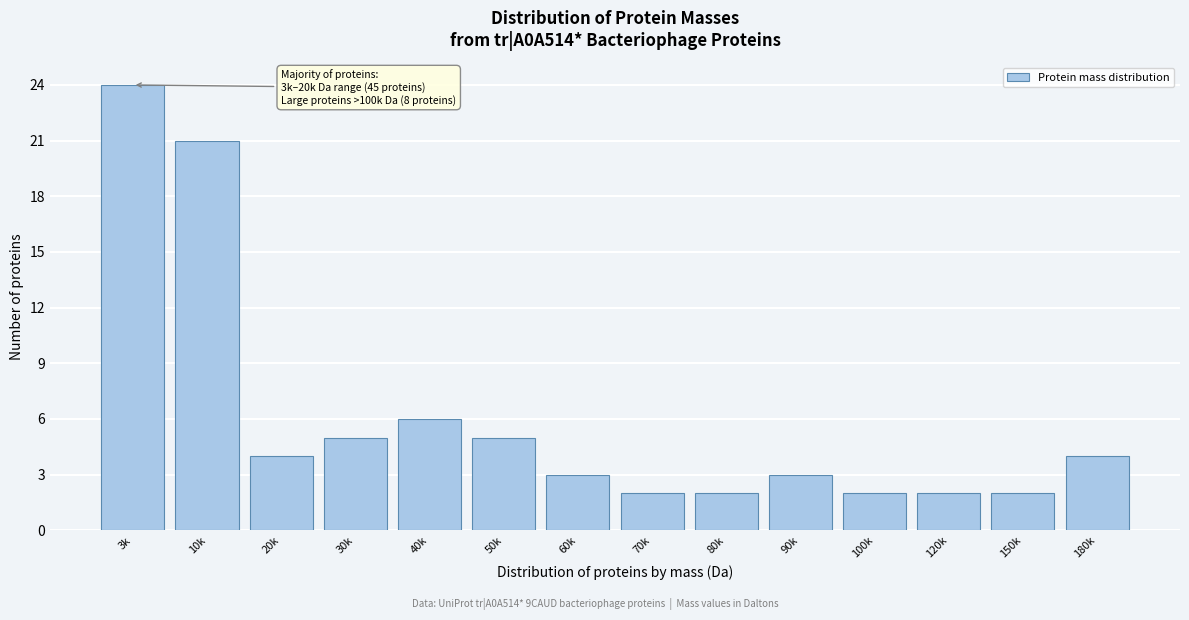

Reading right to left, what are all the values shown in this chart?

180k=4	150k=2	120k=2	100k=2	90k=3	80k=2	70k=2	60k=3	50k=5	40k=6	30k=5	20k=4	10k=21	3k=24